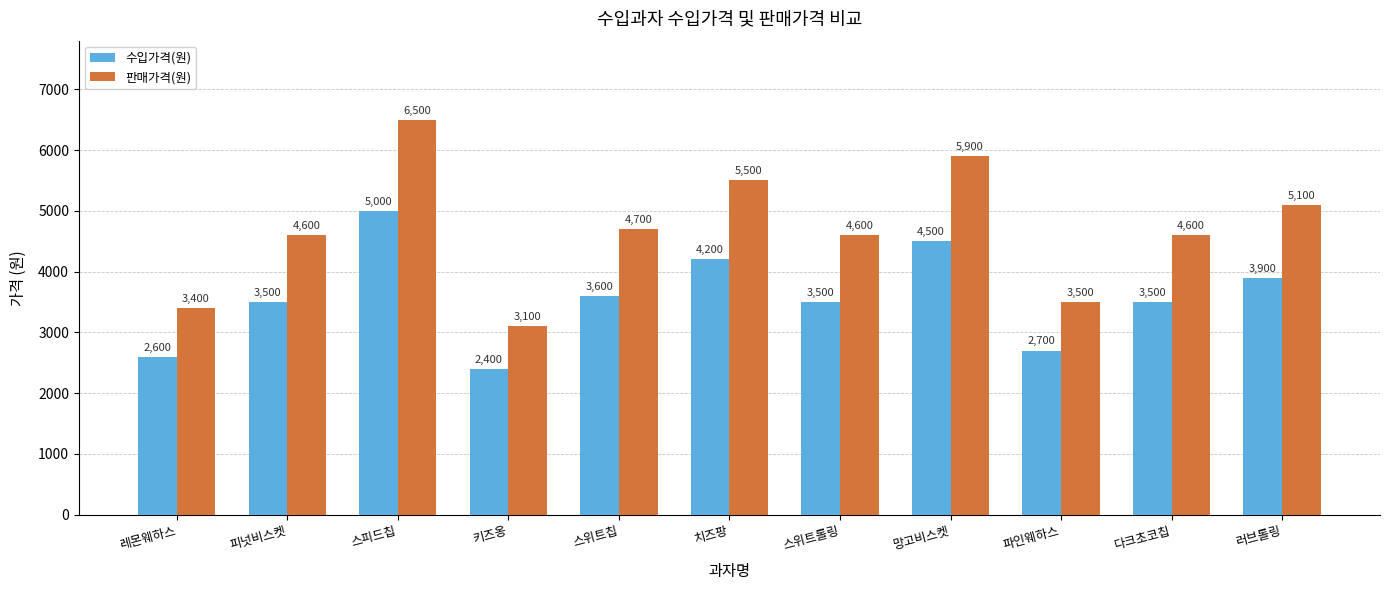

Rank the series by their maximum value, from highest to lowest.

판매가격(원), 수입가격(원)